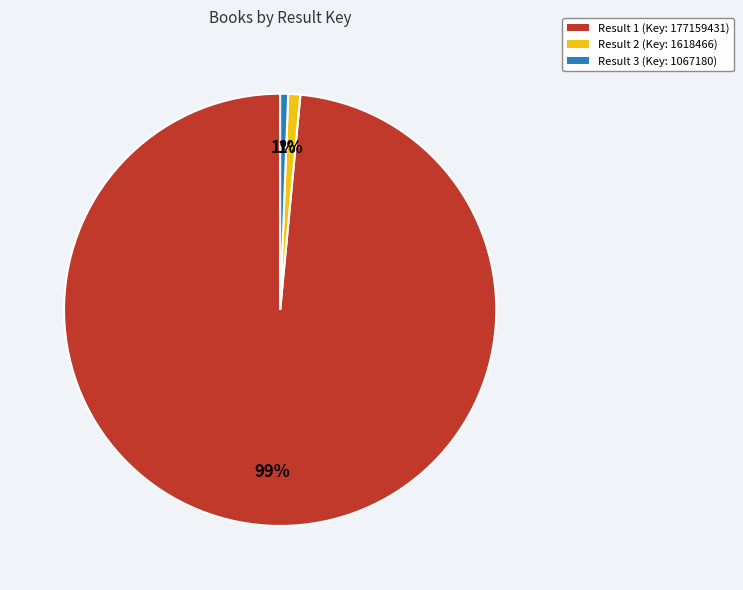

To the nearest percent, what is the average slice percentage?

33%